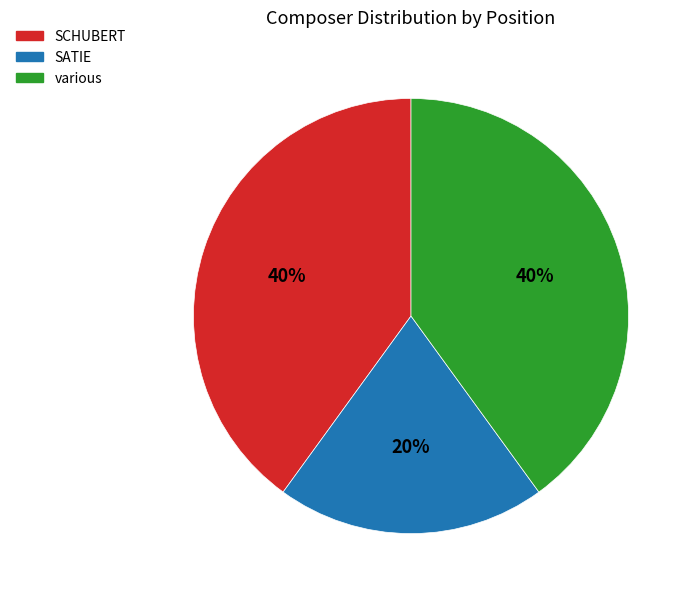

Is there a majority slice in this chart?

No